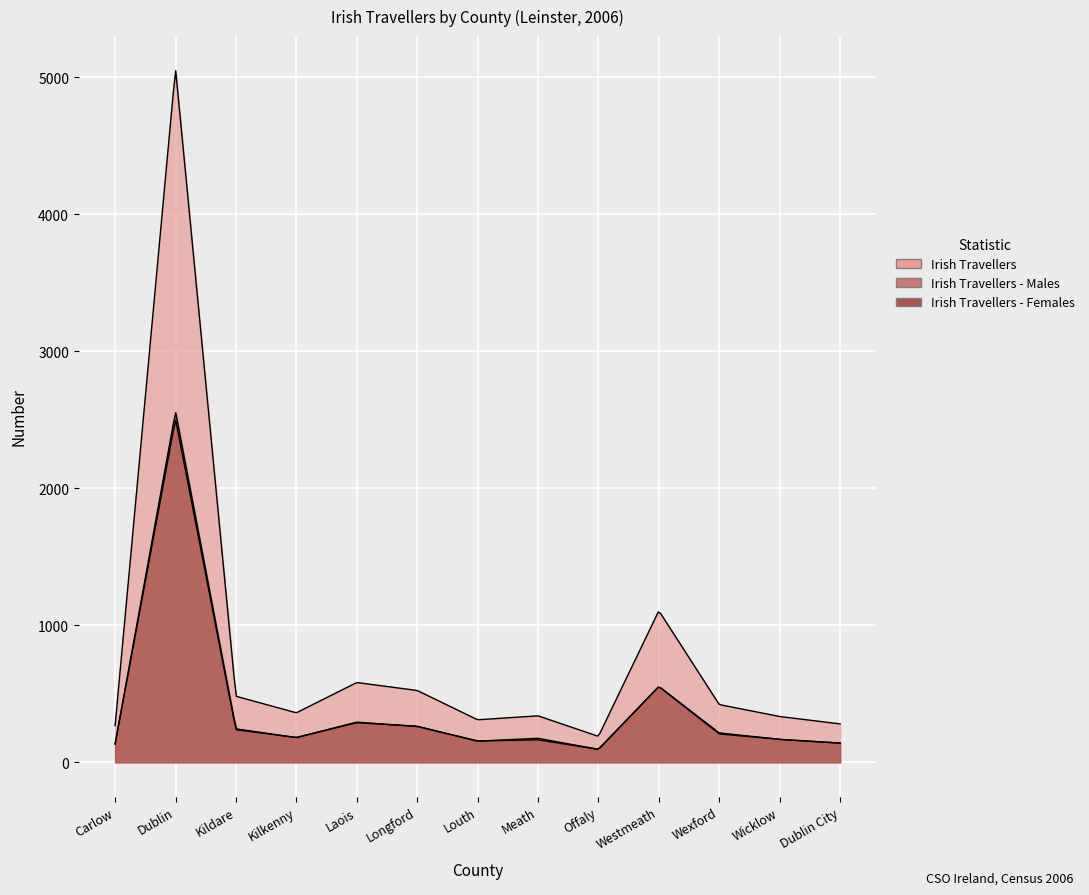

At which category does Irish Travellers - Females reach its first local peak?

Dublin